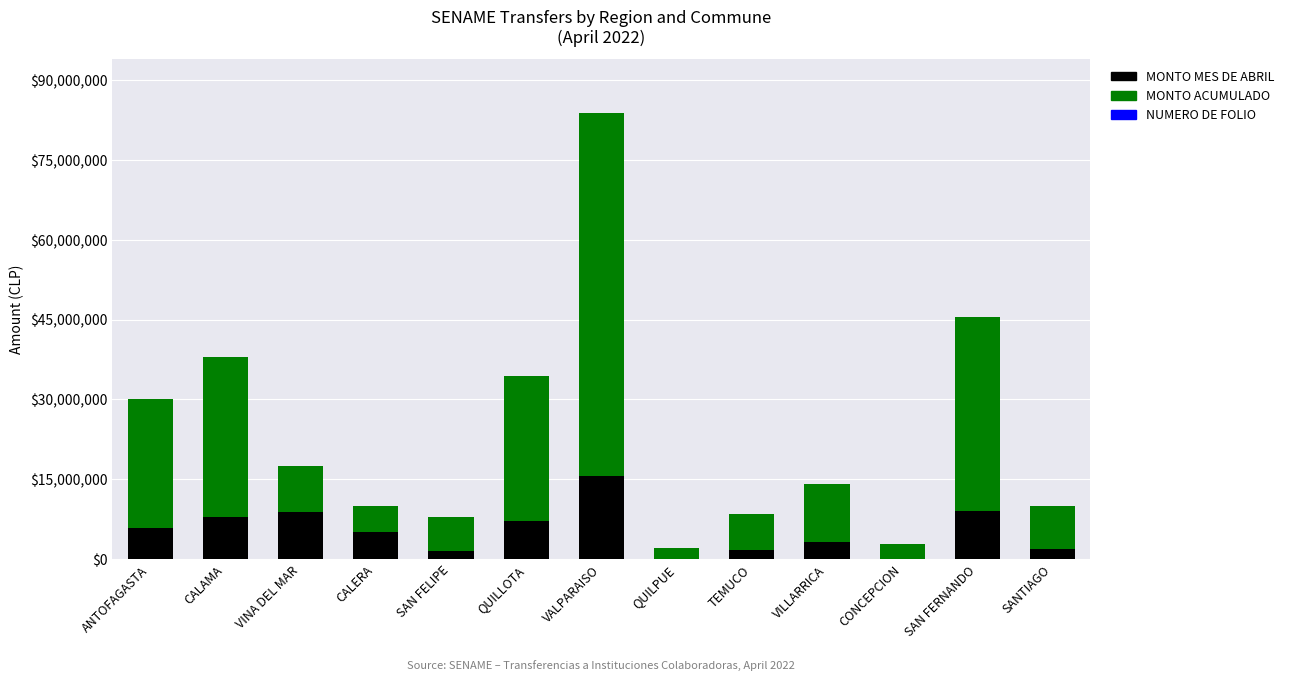

Which category has the highest value in the MONTO MES DE ABRIL series?

VALPARAISO